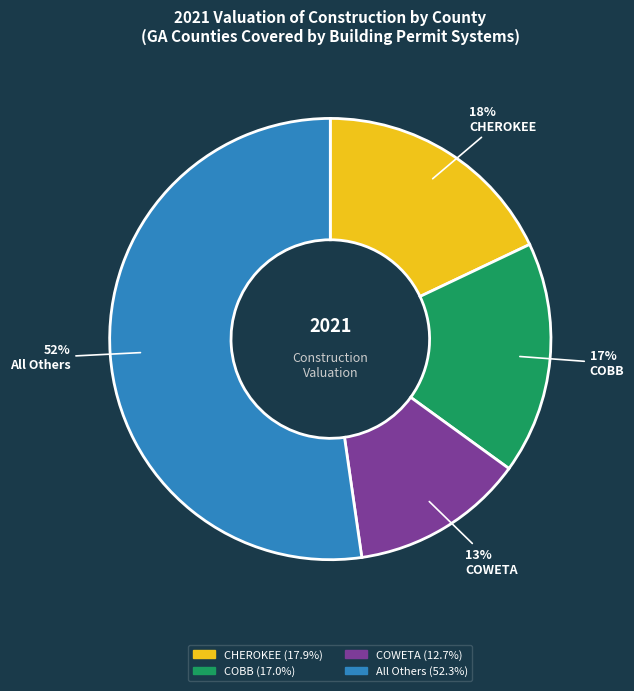

Is there a majority slice in this chart?

Yes